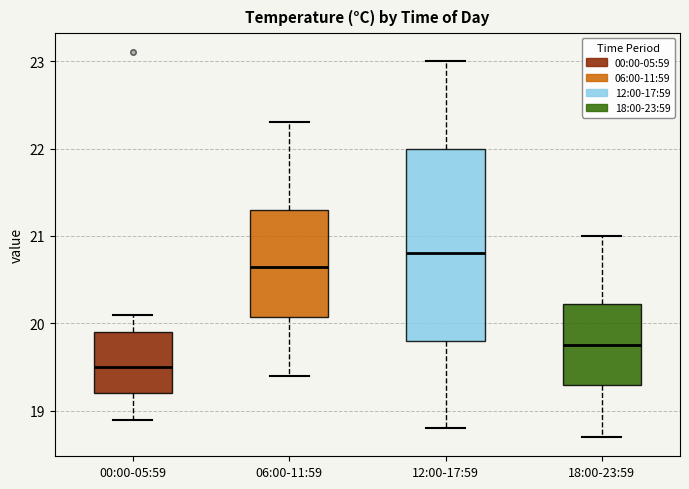

Comparing the boxes themselves (not the whiskers), which one is the tallest?

12:00-17:59